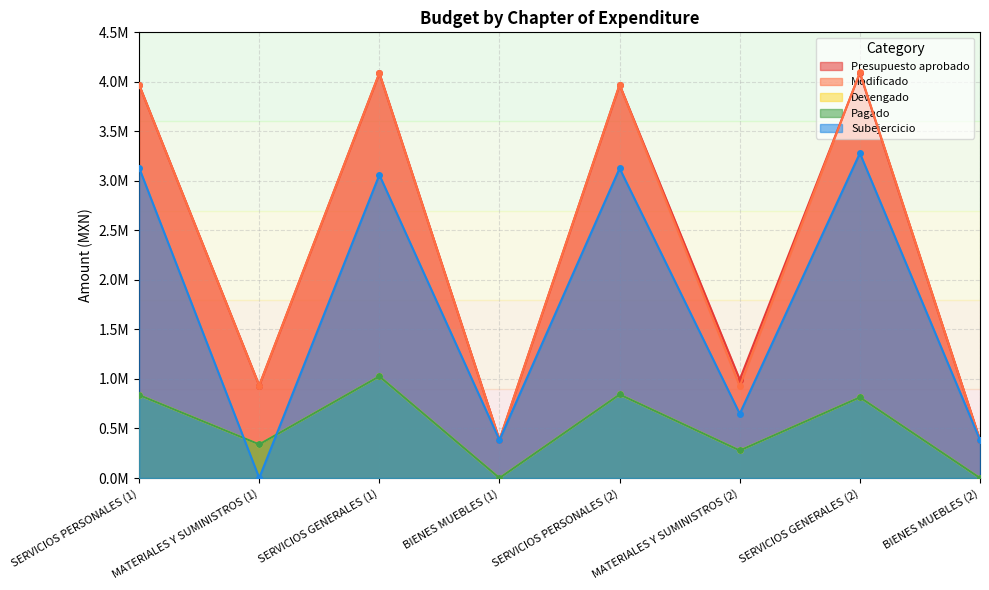

What position from the right is MATERIALES Y SUMINISTROS (2)?

3